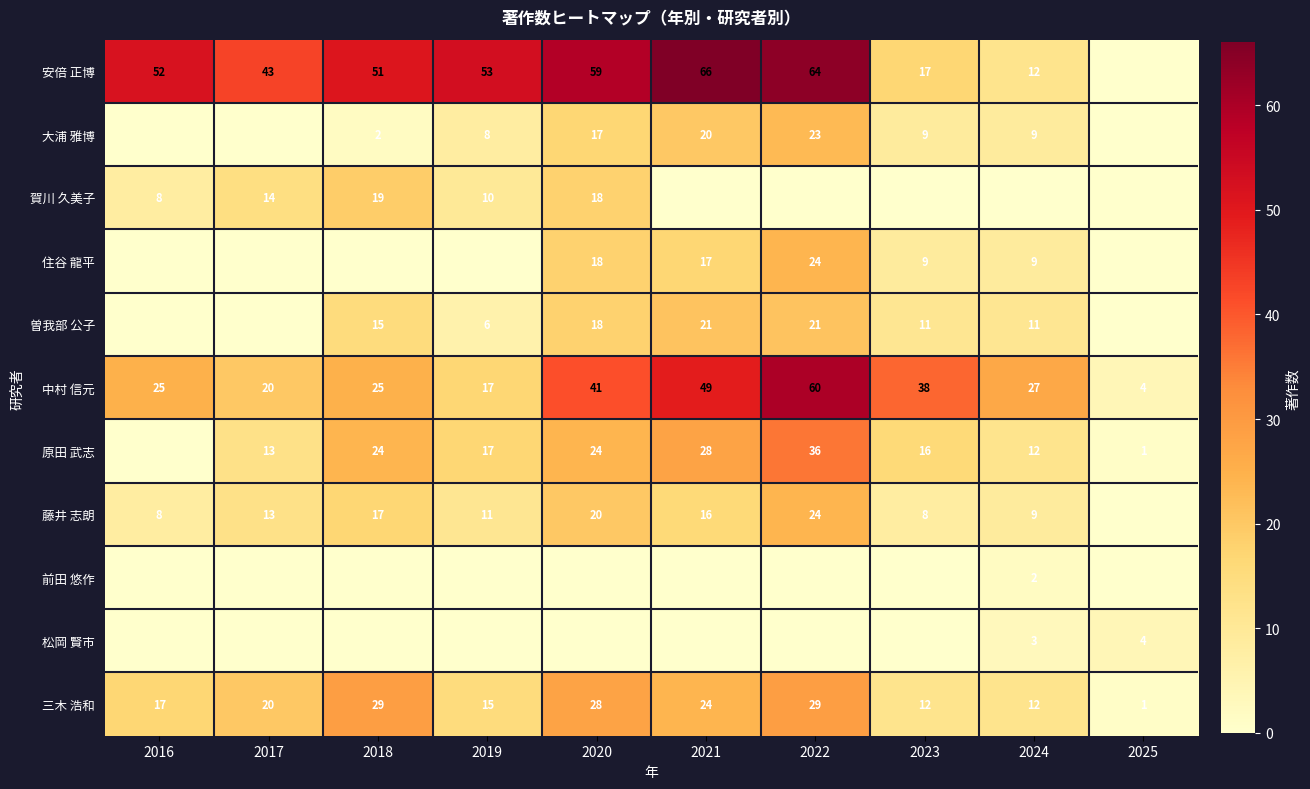

What is the sum of the 大浦 雅博 values at 2021 and 2023?

29